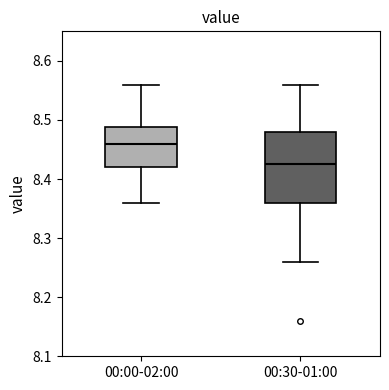

Which box has the lowest median line?

00:30-01:00